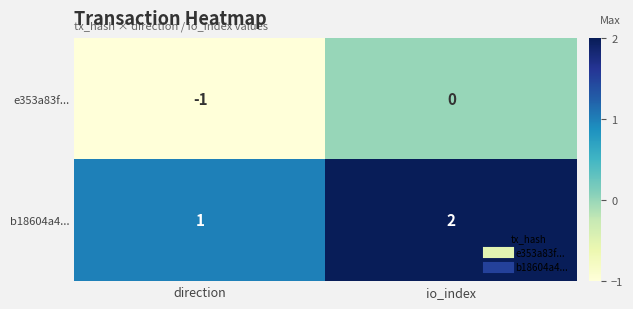

Reading right to left, list all the values displayed in this chart.

e353a83f...: io_index=0	direction=-1
b18604a4...: io_index=2	direction=1